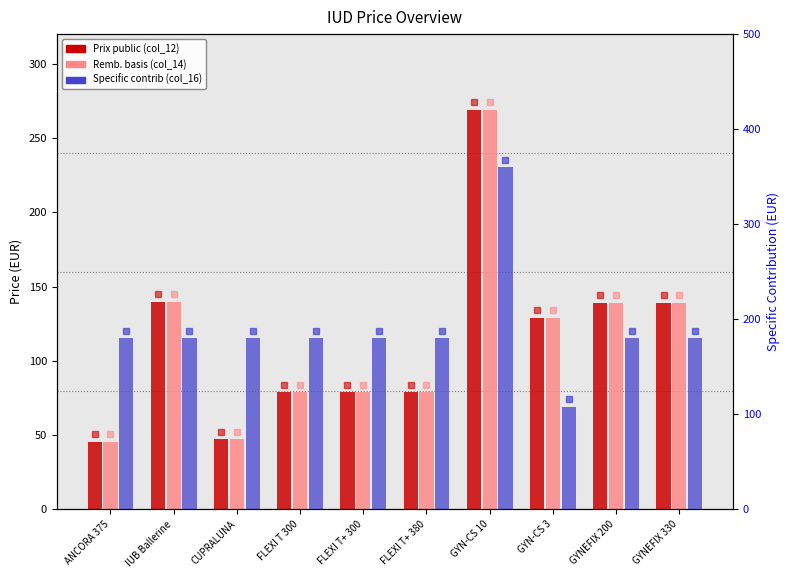

What is the difference between the second highest and second lowest values in the Remb. basis (col_14) series?

92.7